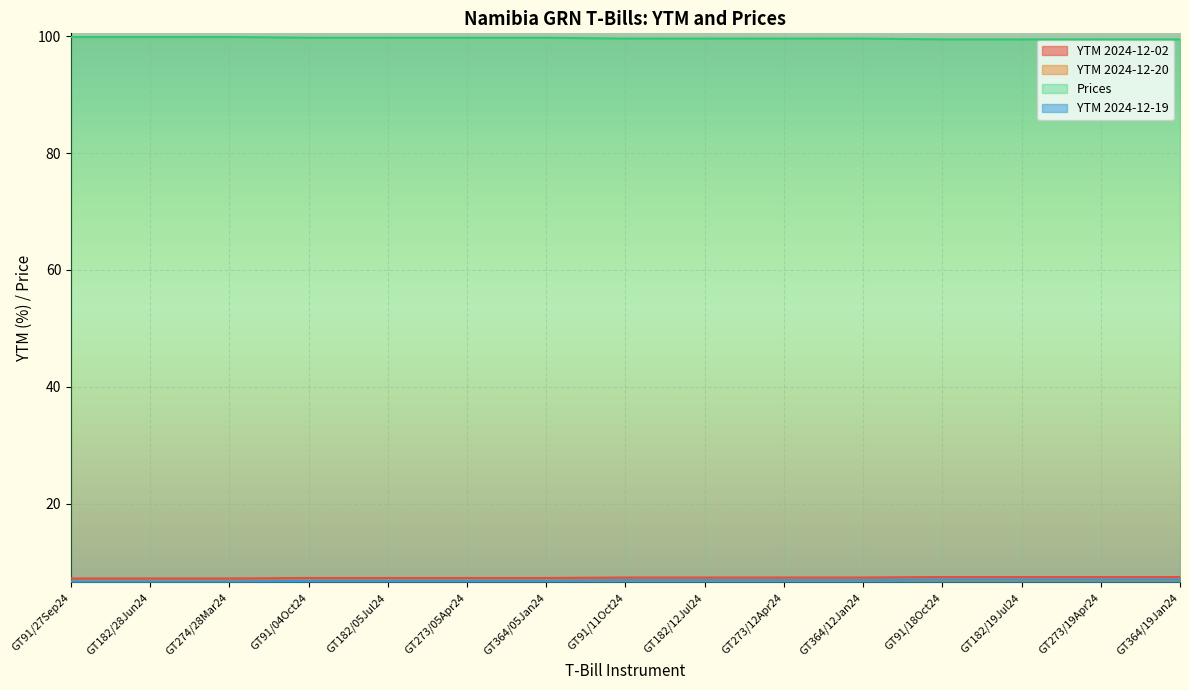

True or false: YTM 2024-12-02 and YTM 2024-12-20 cross at least once.

False